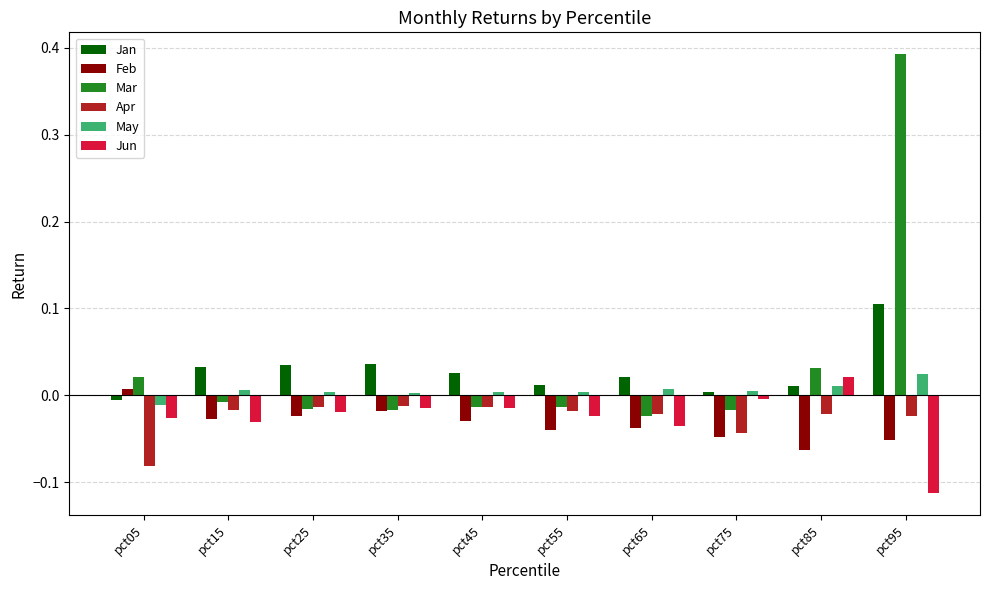

Which series changed the most between pct15 and pct95?

Mar